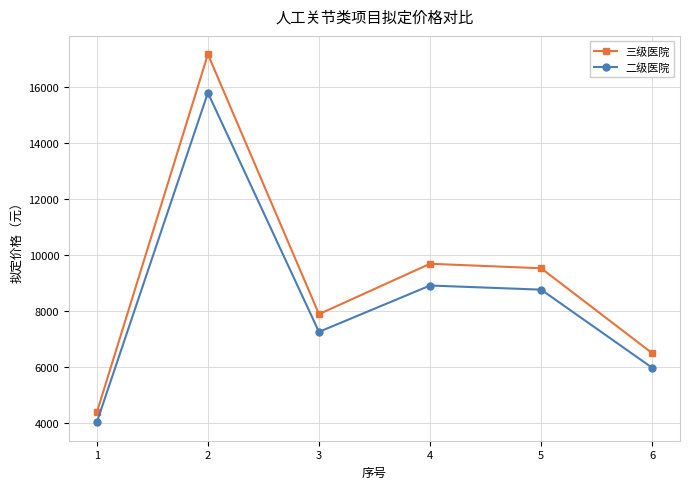

In 三级医院, how many points are higher than both neighbors (excluding endpoints)?

2